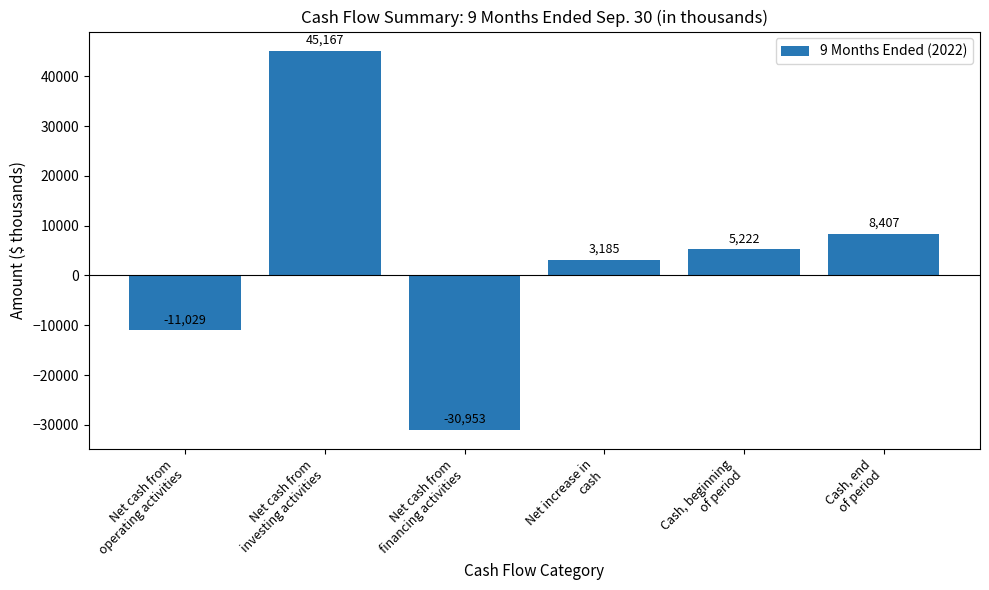

What is the smallest value displayed?

-30953